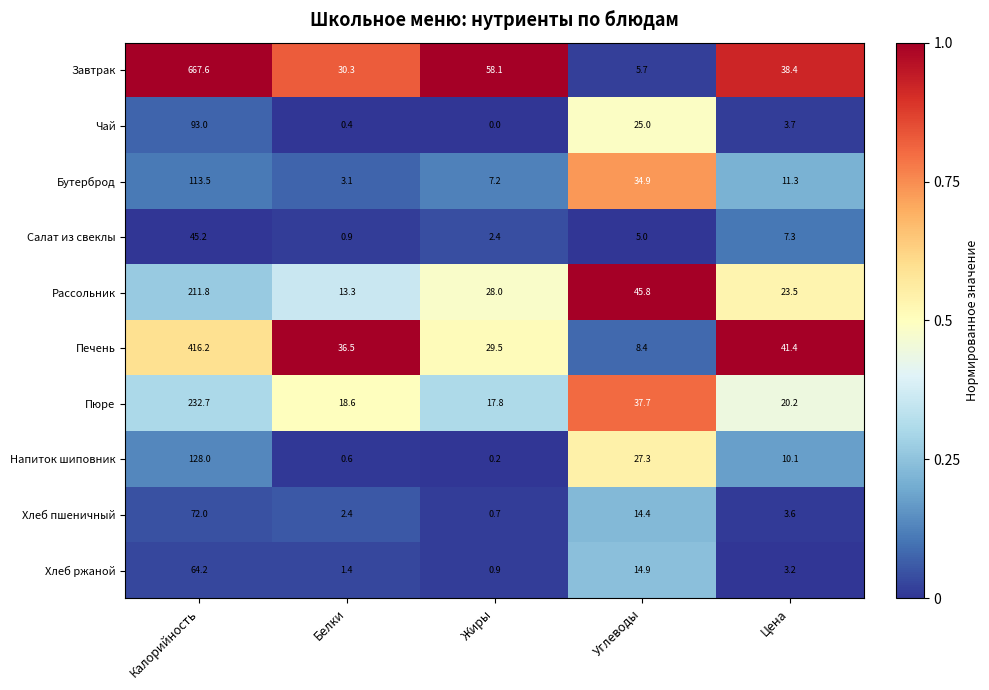

What is the approximate value of Рассольник at Цена?

23.5